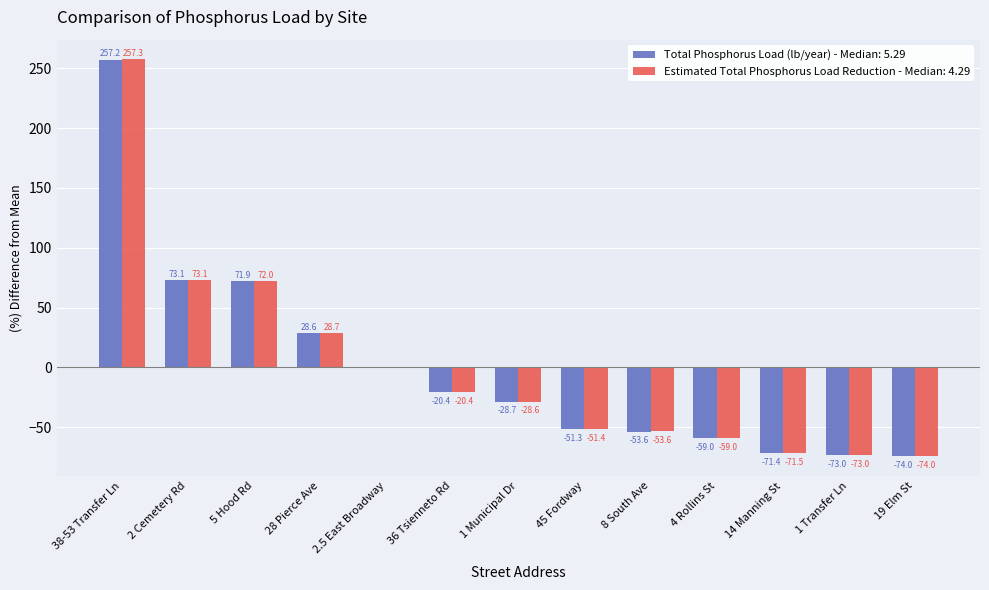

What is the maximum value shown in the chart?

257.3